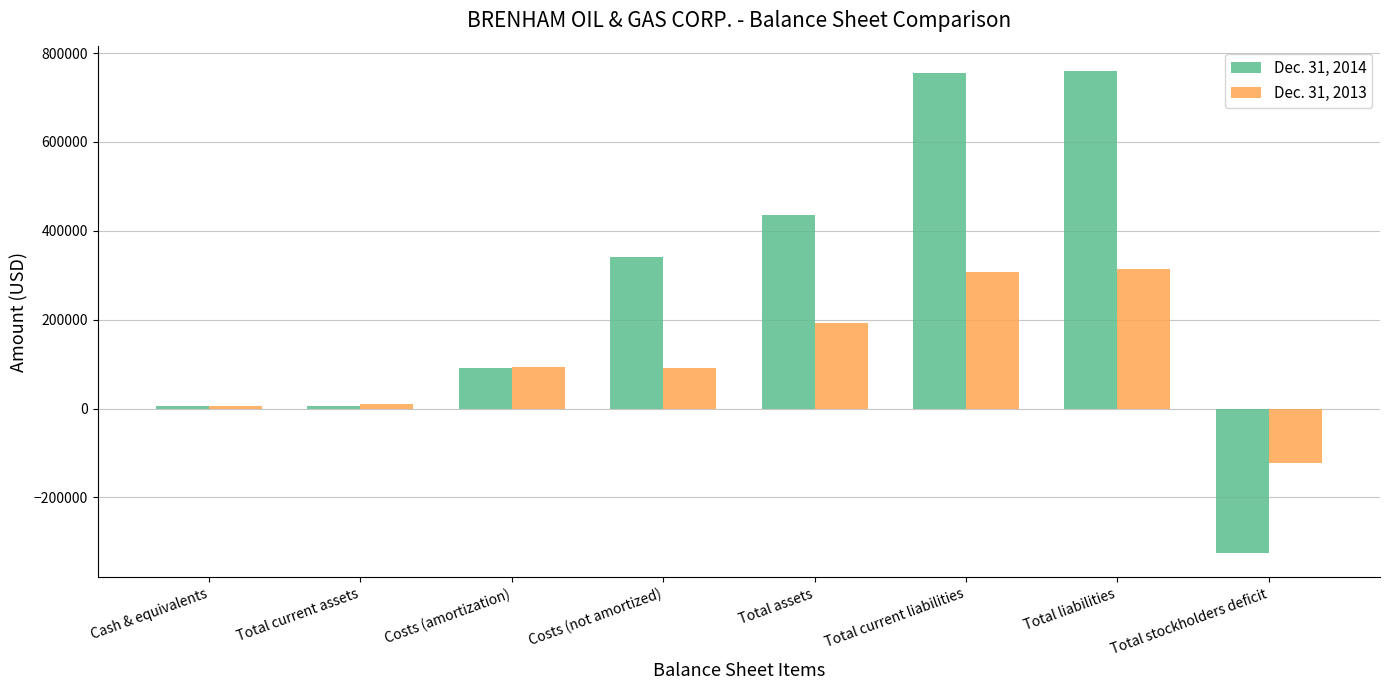

What is the label of the 1st bar from the left?

Cash & equivalents